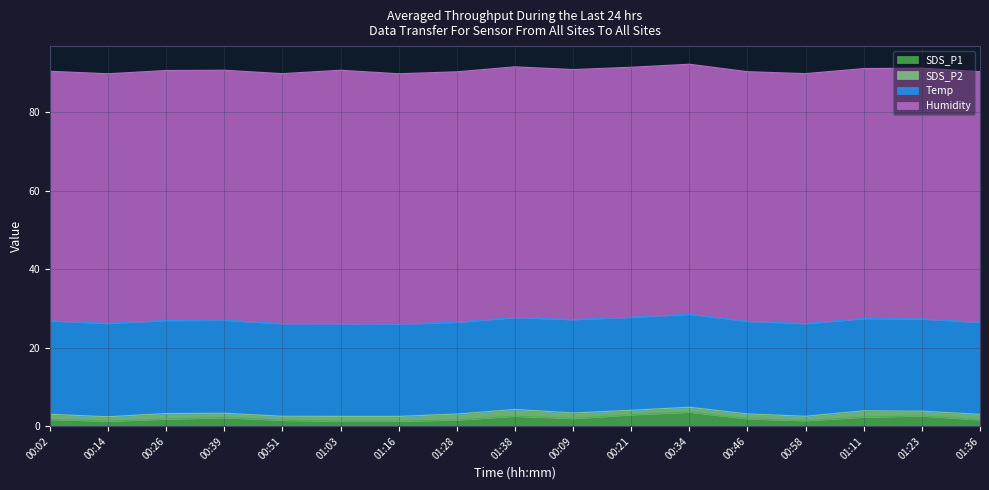

At which label is Temp closest to 23?

01:28